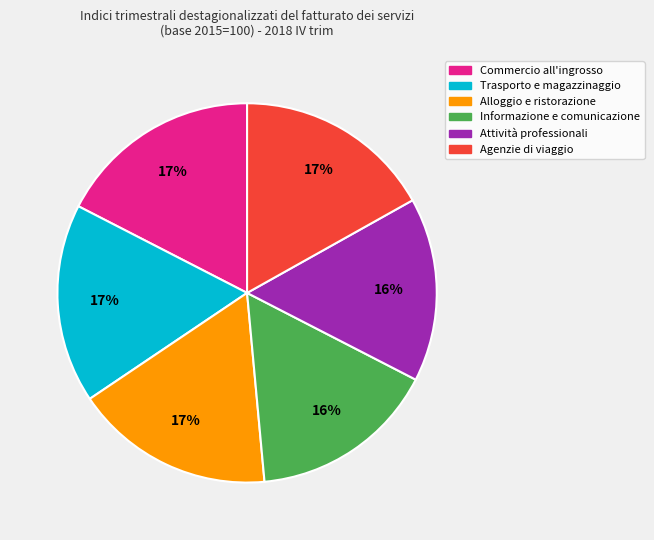

Between Attività professionali and Agenzie di viaggio, which is larger?

Agenzie di viaggio